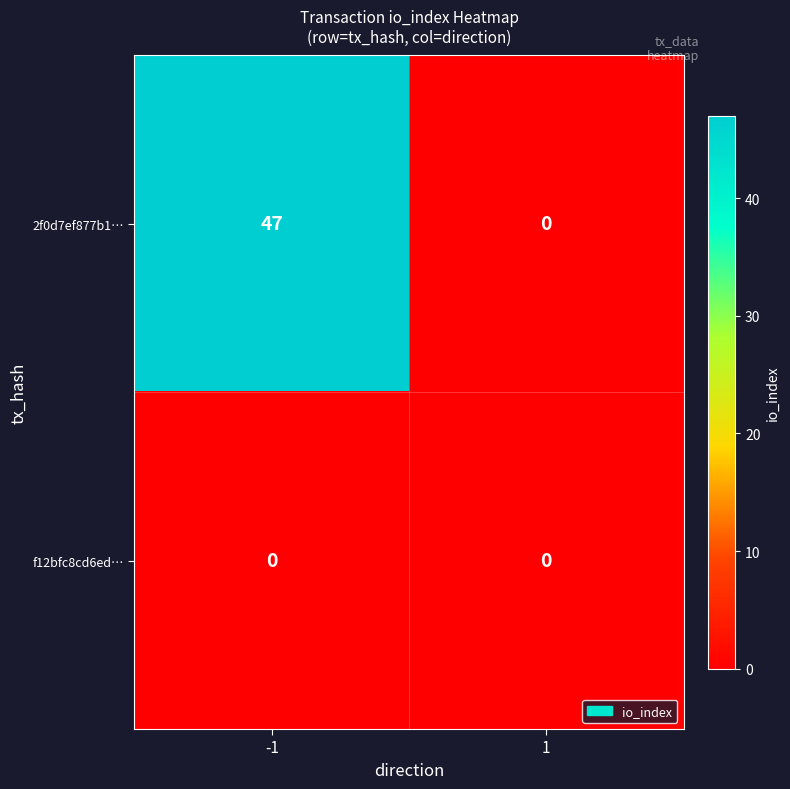

Which series has the largest range (max minus min)?

2f0d7ef877b1…